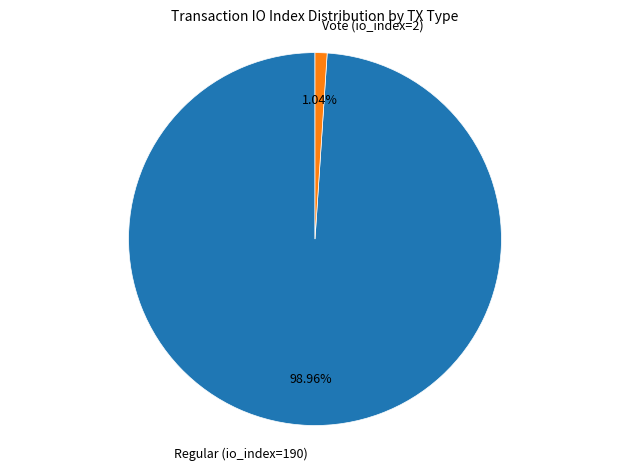

Which slice is the smallest?

Vote (io_index=2)